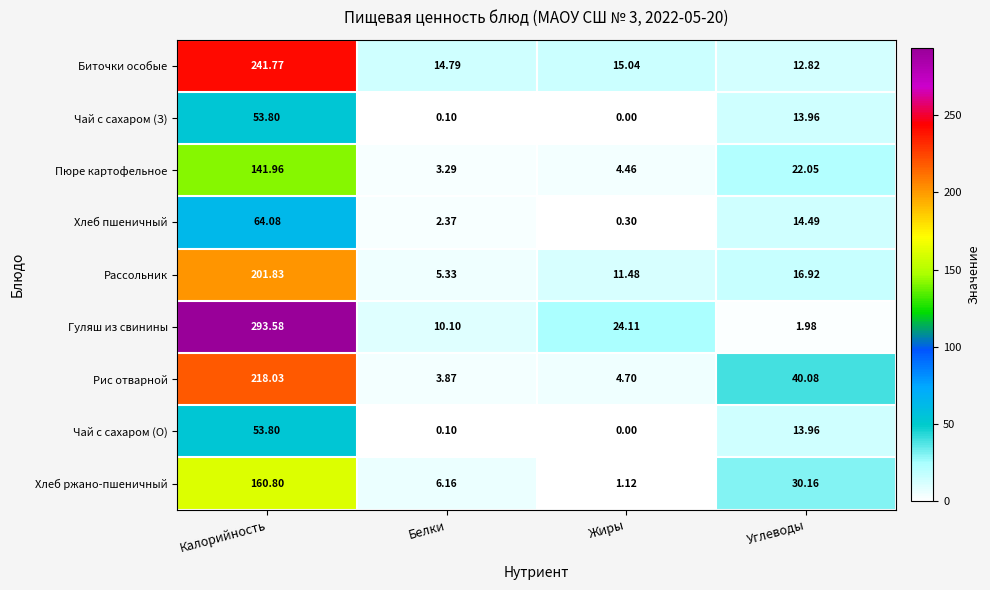

At which label is Рис отварной closest to 110?

Углеводы